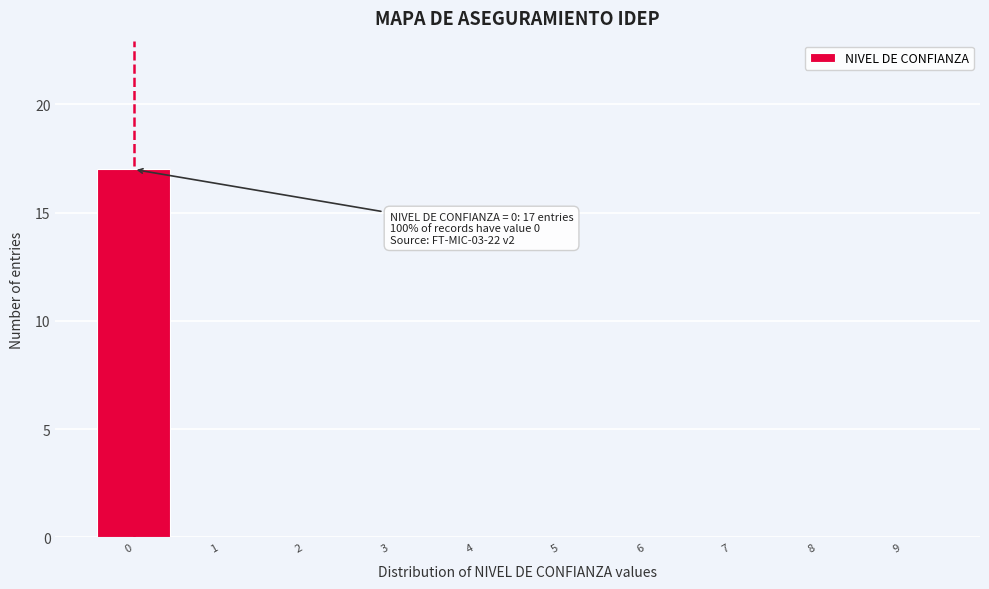

Over which range of the x-axis is the bar tallest?

-0.5 to 0.5